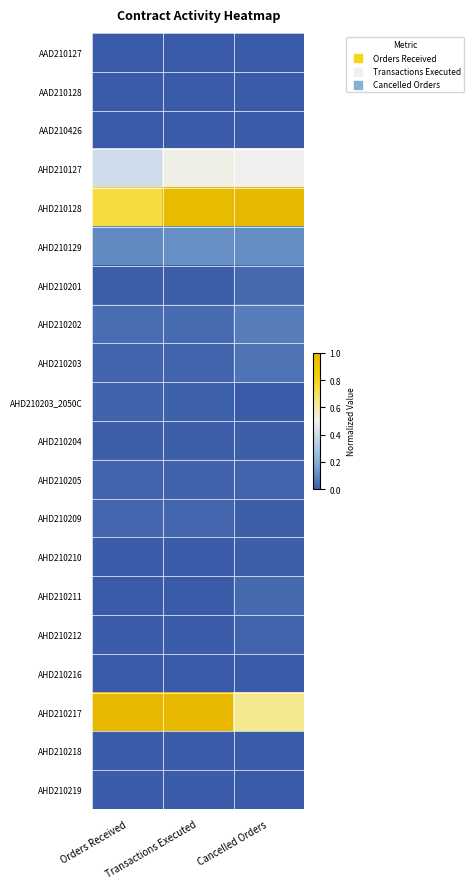

List the series in order of their peak value, highest first.

AHD210128, AHD210217, AHD210127, AHD210129, AHD210202, AHD210203, AHD210201, AHD210211, AHD210209, AHD210205, AHD210212, AHD210203_2050C, AHD210204, AHD210210, AHD210218, AHD210219, AHD210216, AAD210127, AAD210128, AAD210426